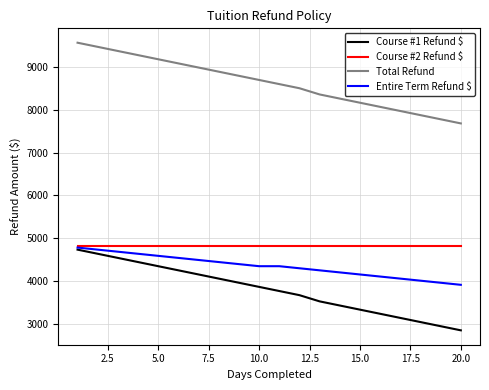

Which series has the largest total across all categories?

Total Refund